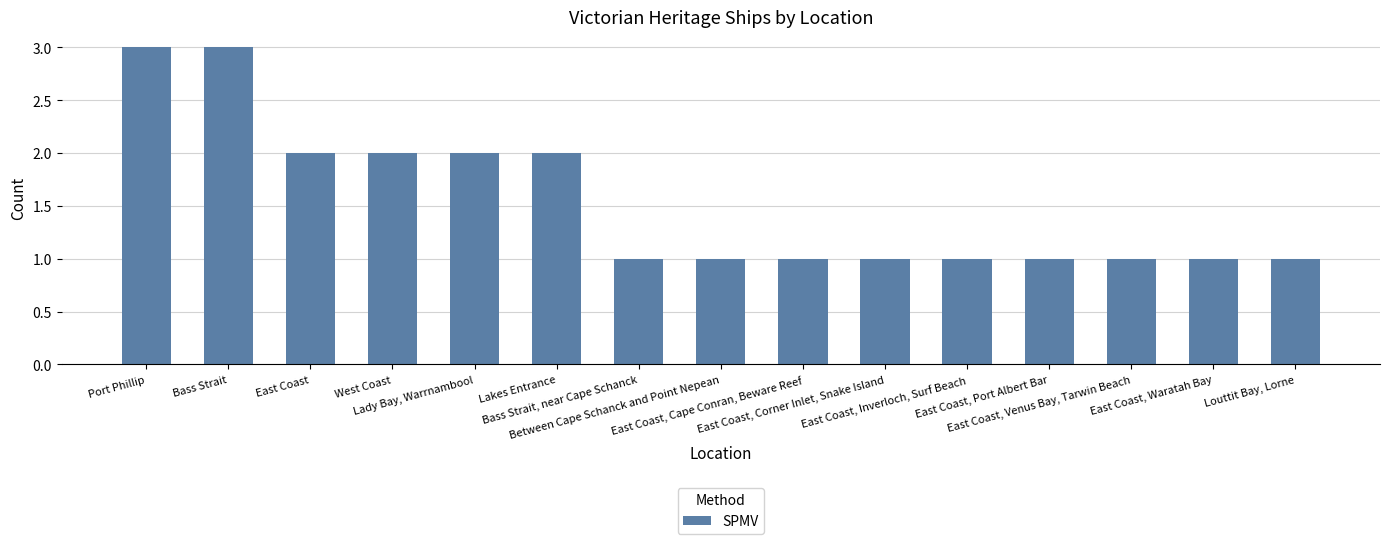

What value does the data have at Lakes Entrance?

2